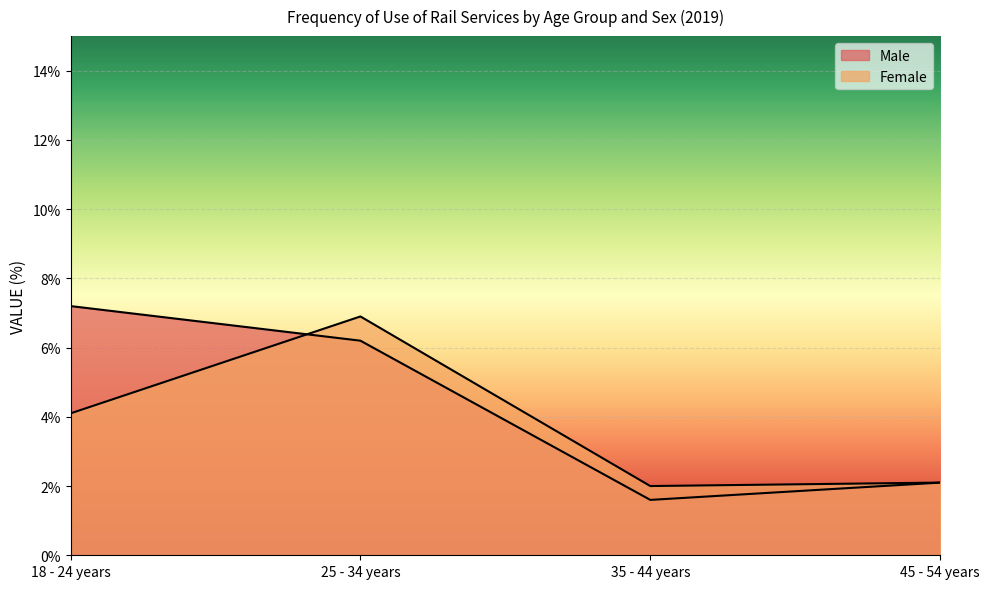

Rank the series at 35 - 44 years from highest to lowest value.

Female, Male